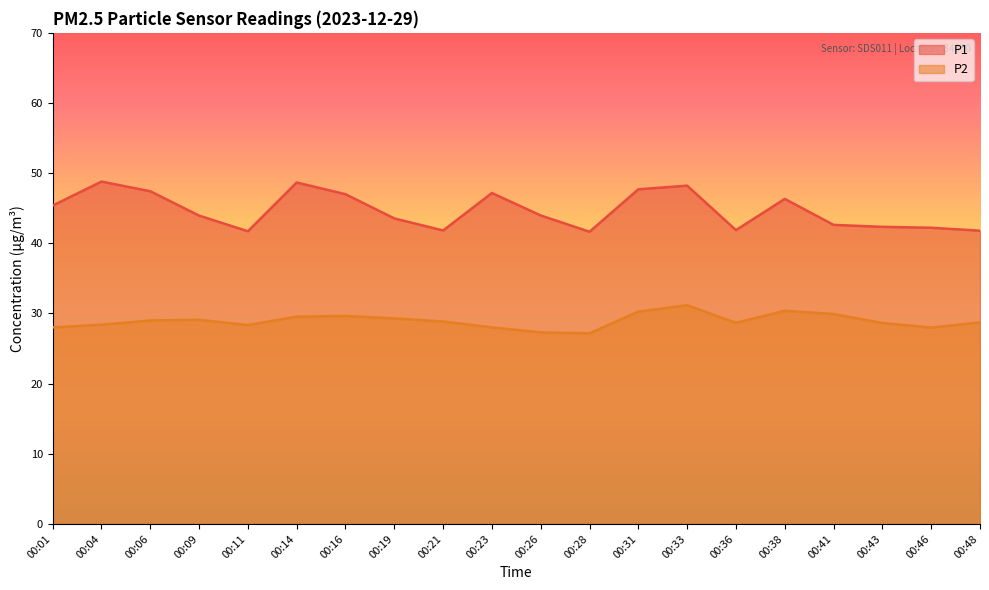

At which category does P1 reach its first local valley?

00:11